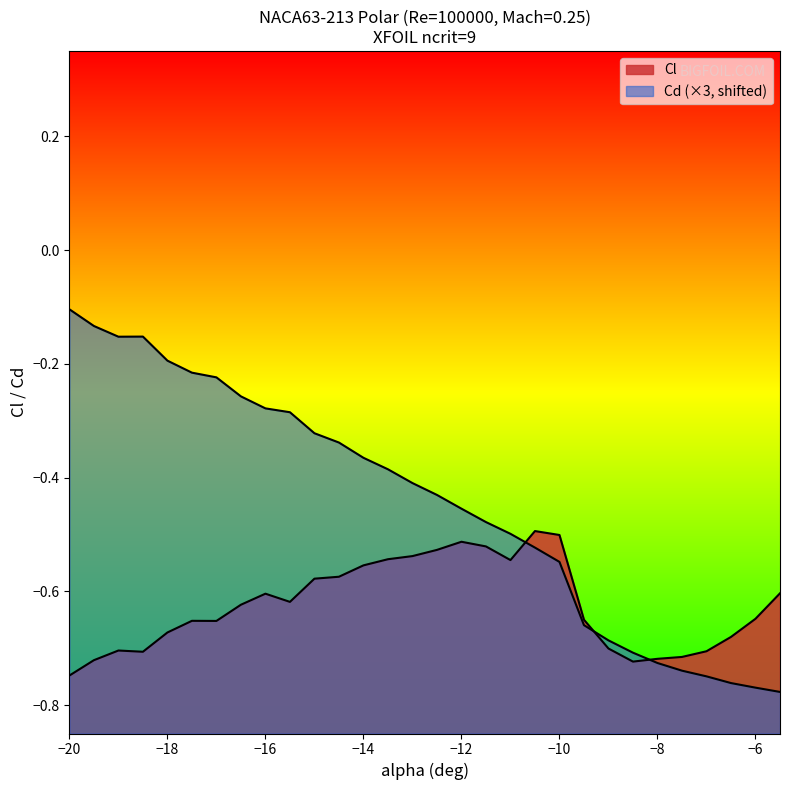

True or false: Cl and Cd cross at least once.

True